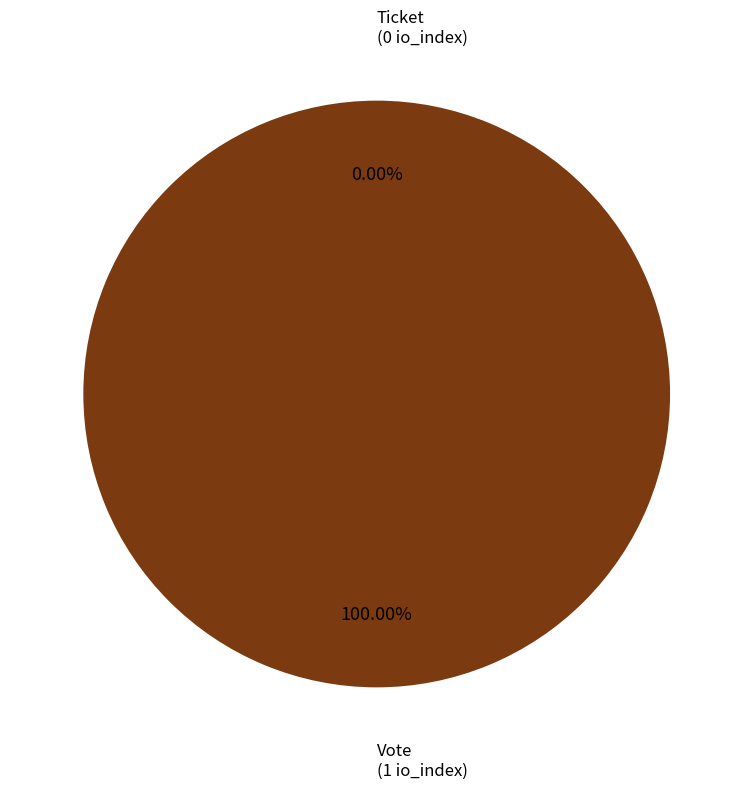

Which slice is the smallest?

Ticket